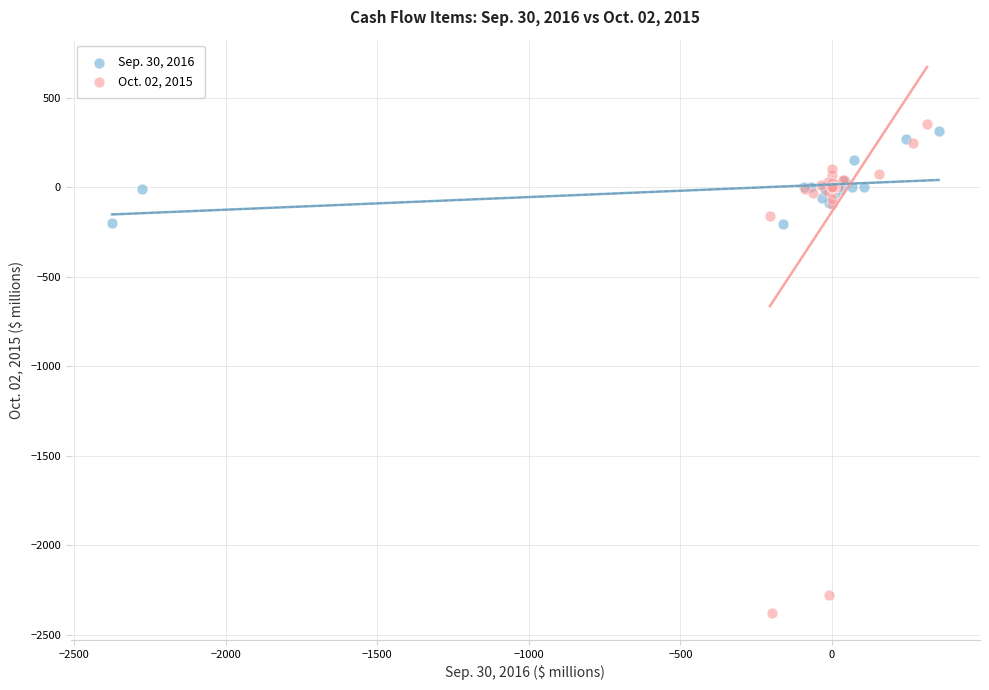

Which series has the largest Y range (max minus min)?

Oct. 02, 2015